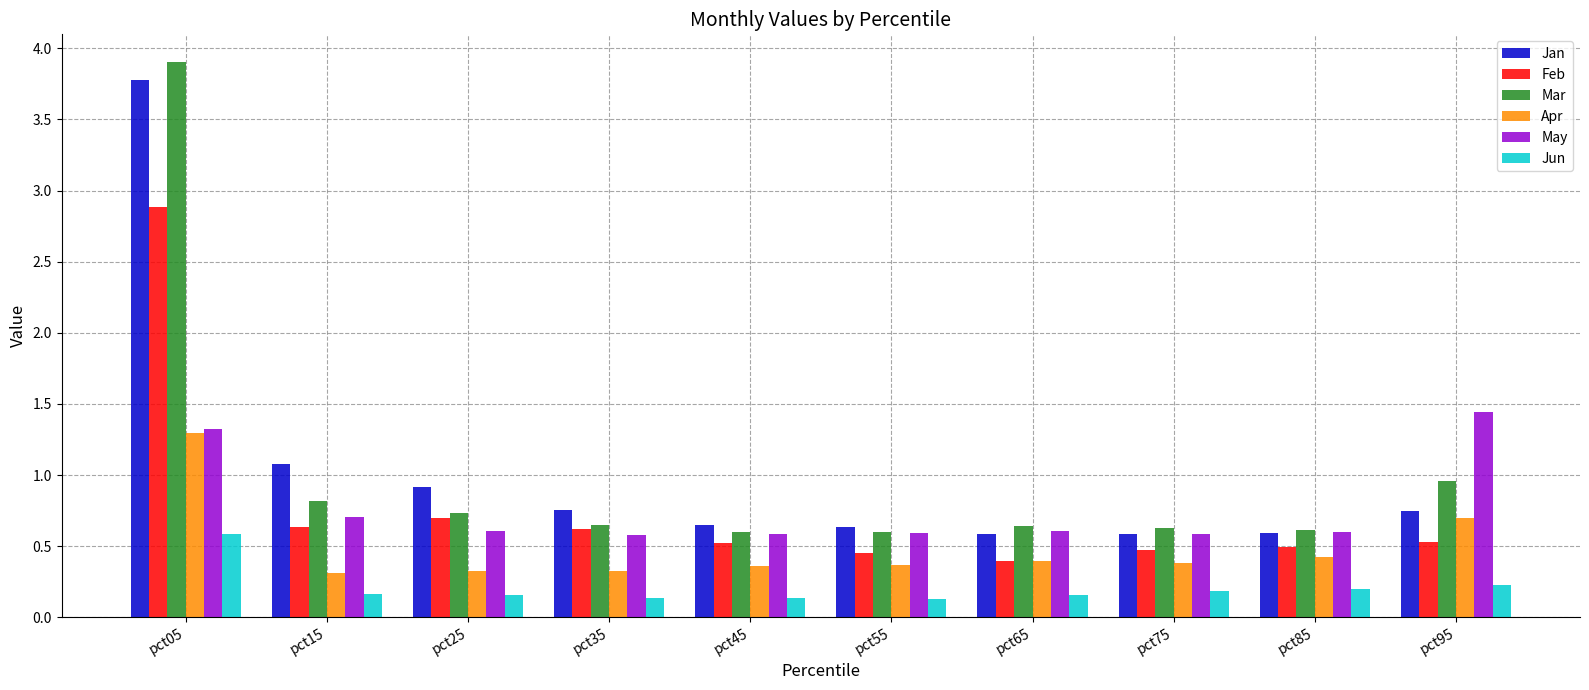

Which series changed the most between pct45 and pct95?

May